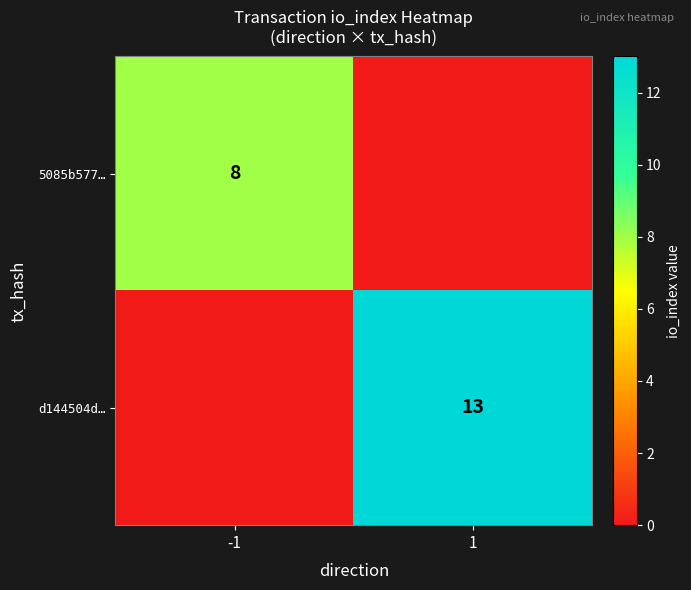

True or false: d144504d… has a value of 13 at 1.

True